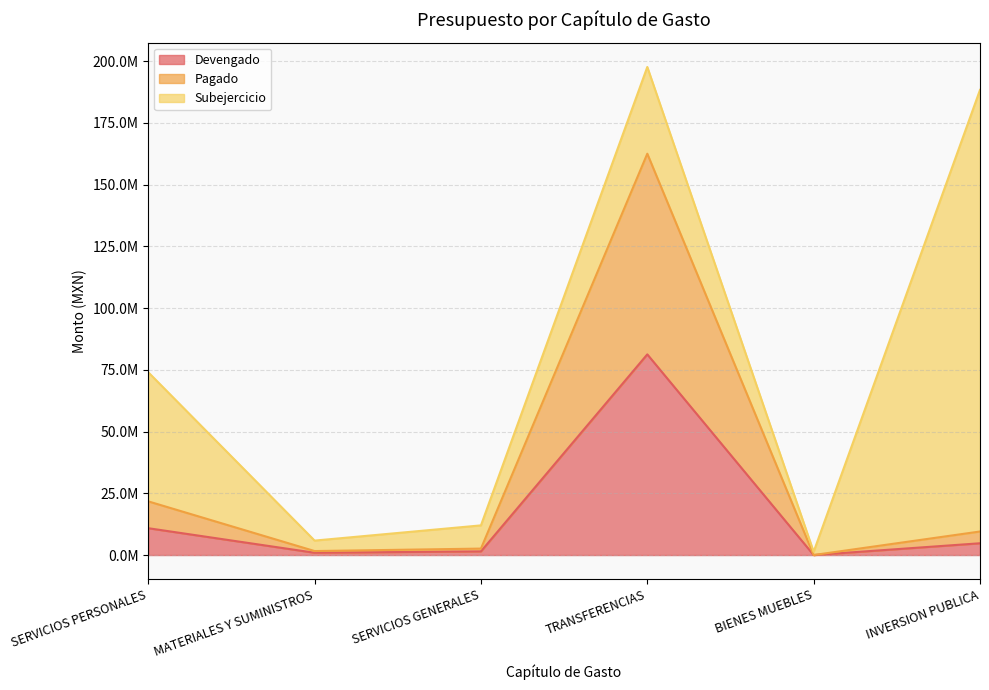

Between SERVICIOS PERSONALES and SERVICIOS GENERALES, which is larger?

SERVICIOS PERSONALES